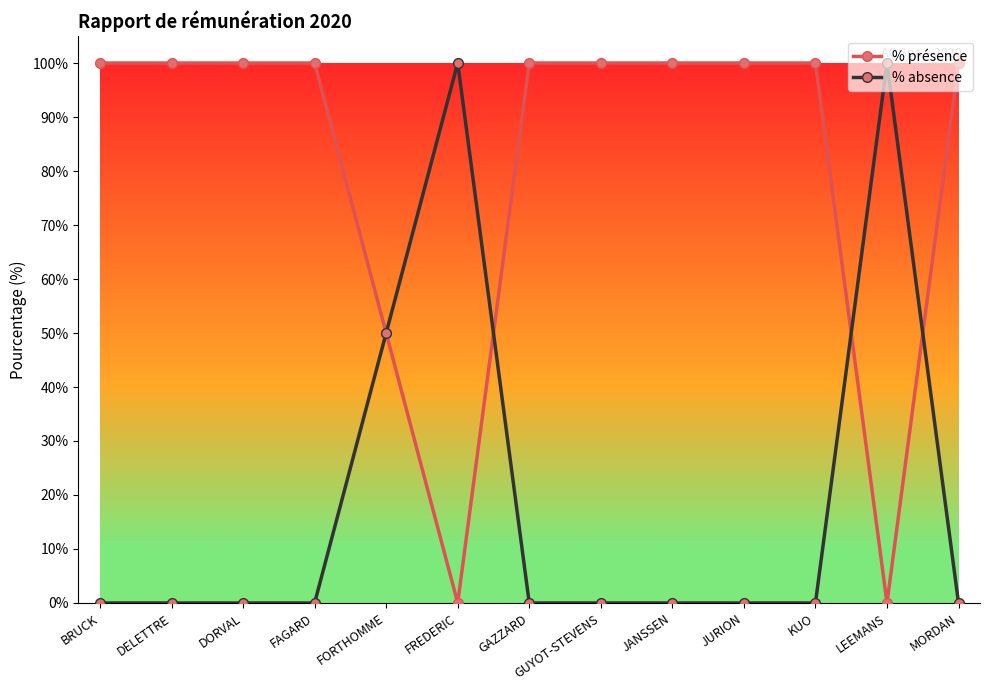

Reading left to right, what are all the values shown in this chart?

% présence: BRUCK=100	DELETTRE=100	DORVAL=100	FAGARD=100	FORTHOMME=50	FREDERIC=0	GAZZARD=100	GUYOT-STEVENS=100	JANSSEN=100	JURION=100	KUO=100	LEEMANS=0	MORDAN=100
% absence: BRUCK=0	DELETTRE=0	DORVAL=0	FAGARD=0	FORTHOMME=50	FREDERIC=100	GAZZARD=0	GUYOT-STEVENS=0	JANSSEN=0	JURION=0	KUO=0	LEEMANS=100	MORDAN=0